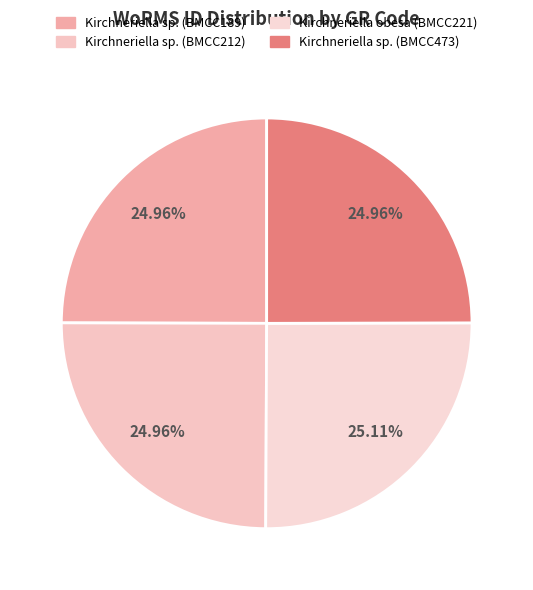

True or false: Kirchneriella sp. (BMCC473) accounts for 32% of the total.

False